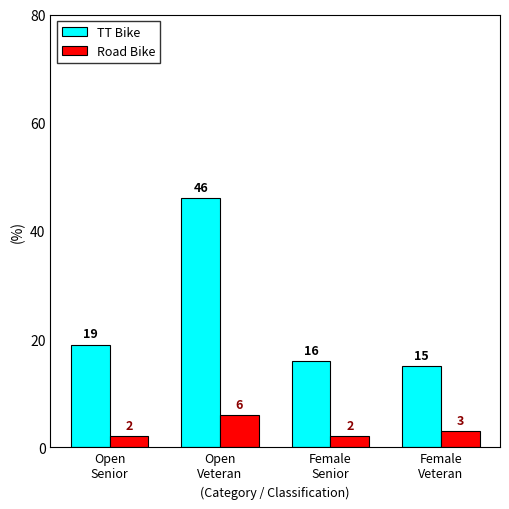

What is the lowest value of the Road Bike series?

2